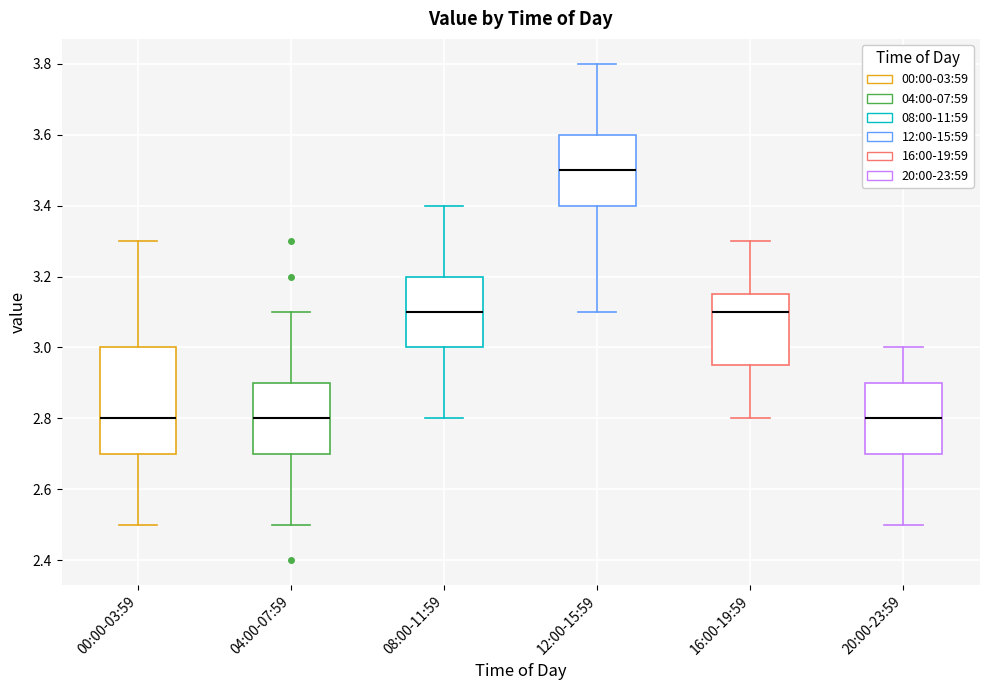

Comparing the boxes themselves (not the whiskers), which one is the tallest?

00:00-03:59